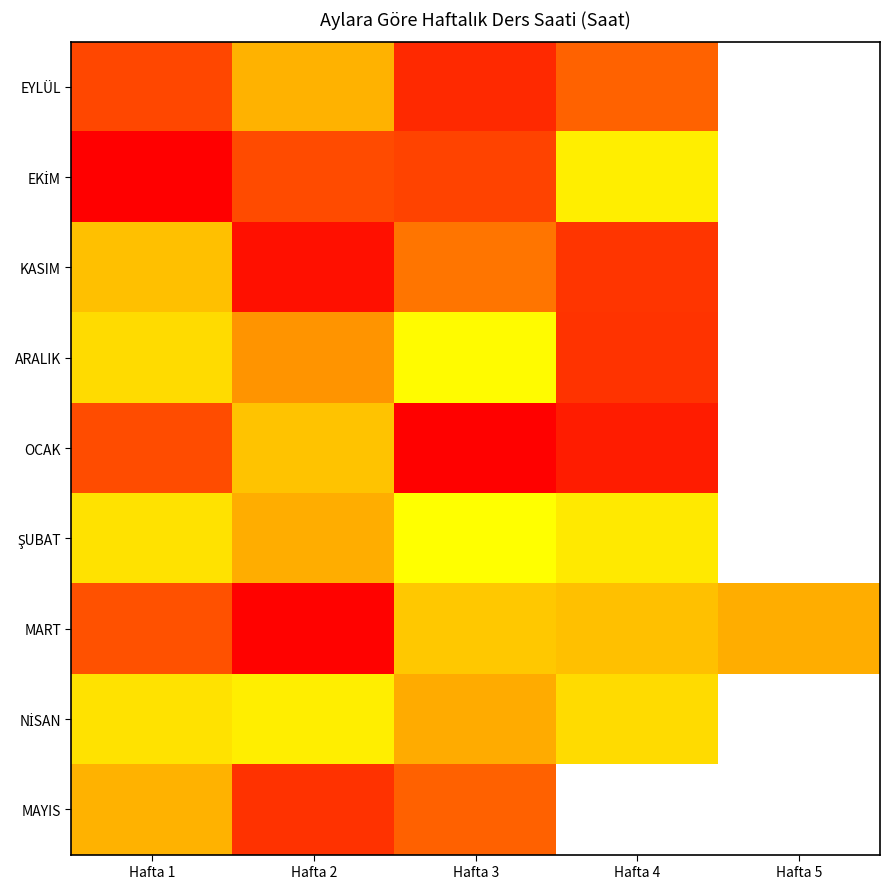

The ŞUBAT series shows 1.1 at Hafta 3. True or false?

True